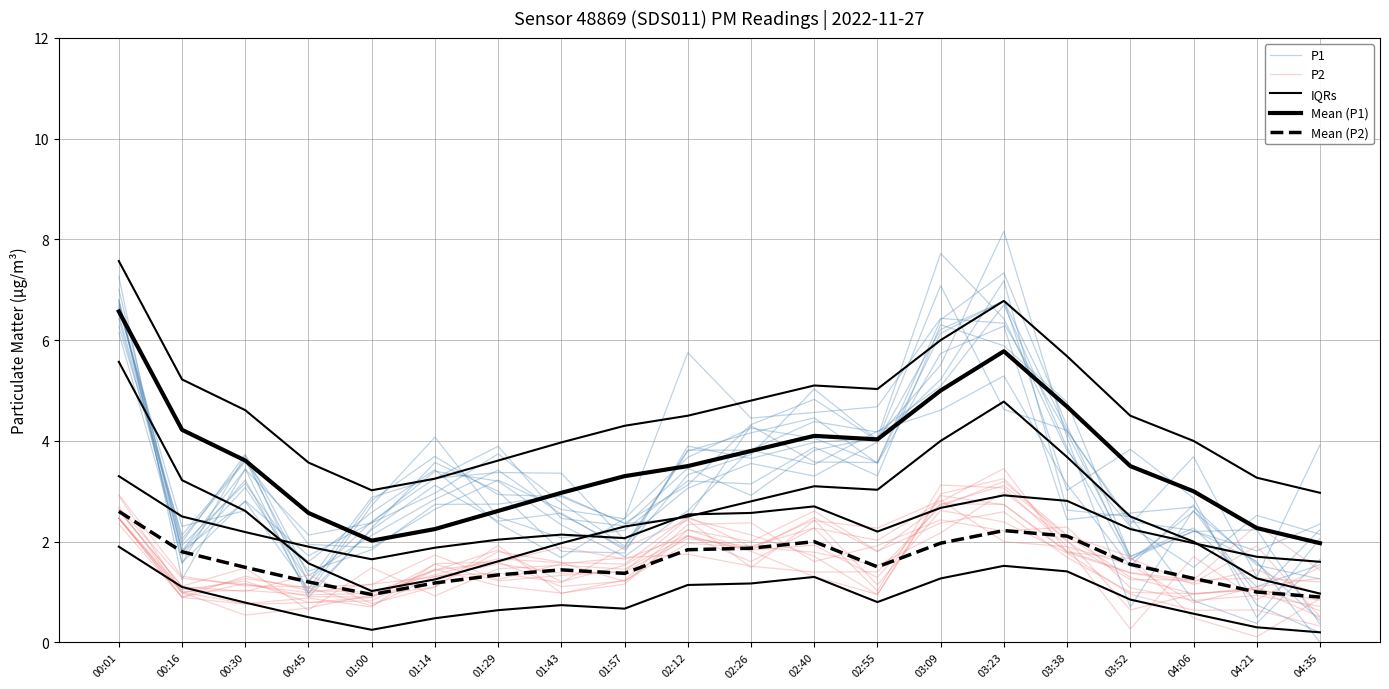

At which label does Mean (P1) reach its minimum?

04:35